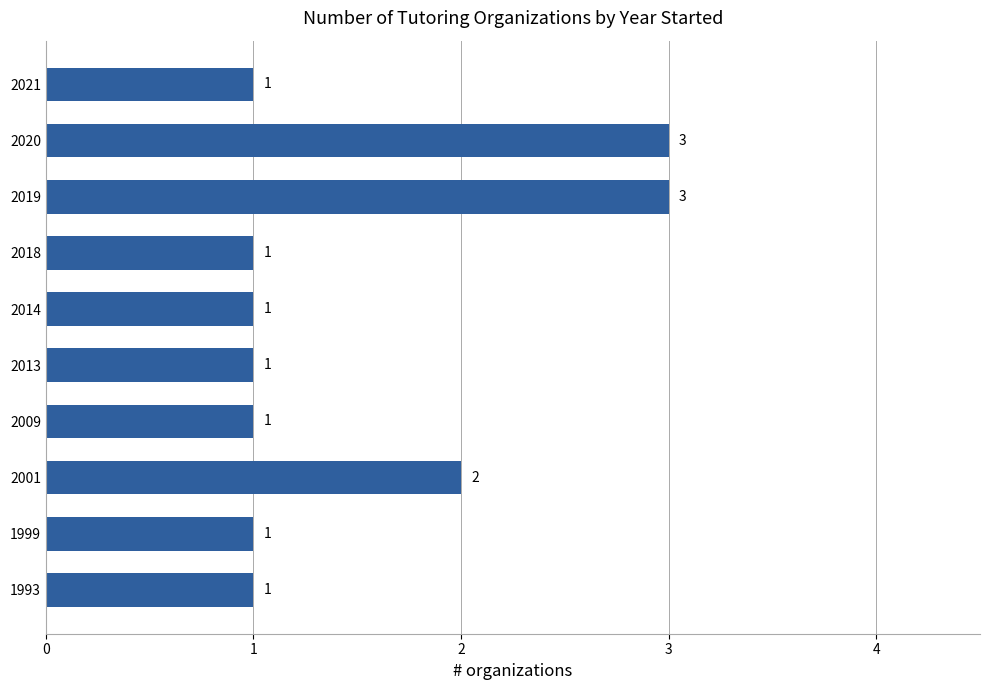

What is the sum of the values at 2013 and 2020?

4